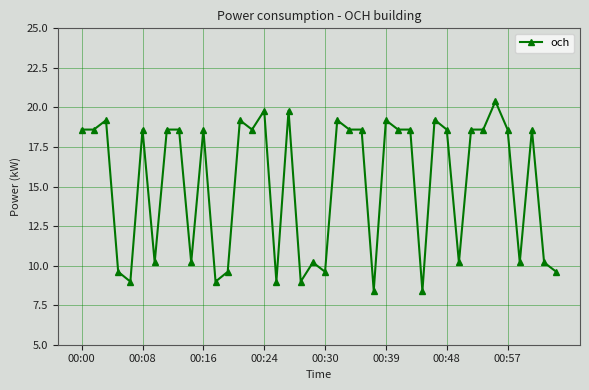

Count the number of values greater than 18.

24